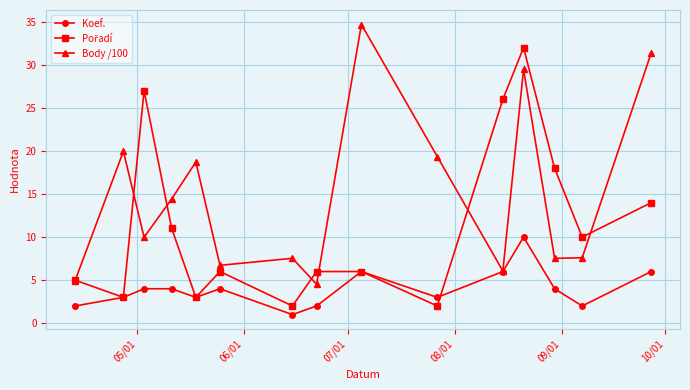

True or false: Body /100 has more than 1 interior local peaks.

True